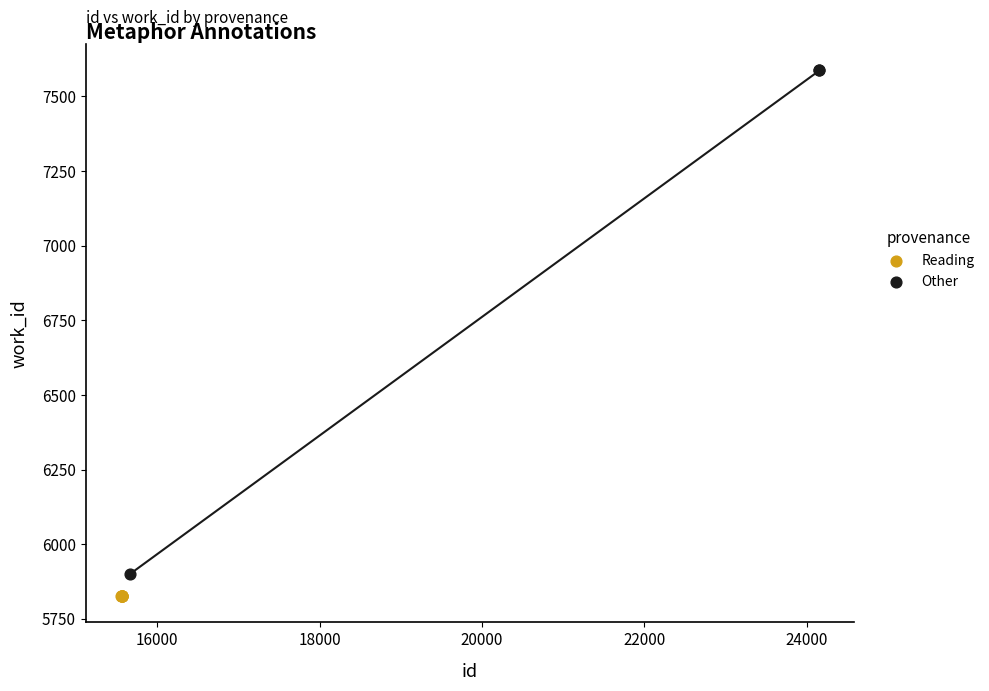

What are all the series names shown in the legend?

Reading, Other